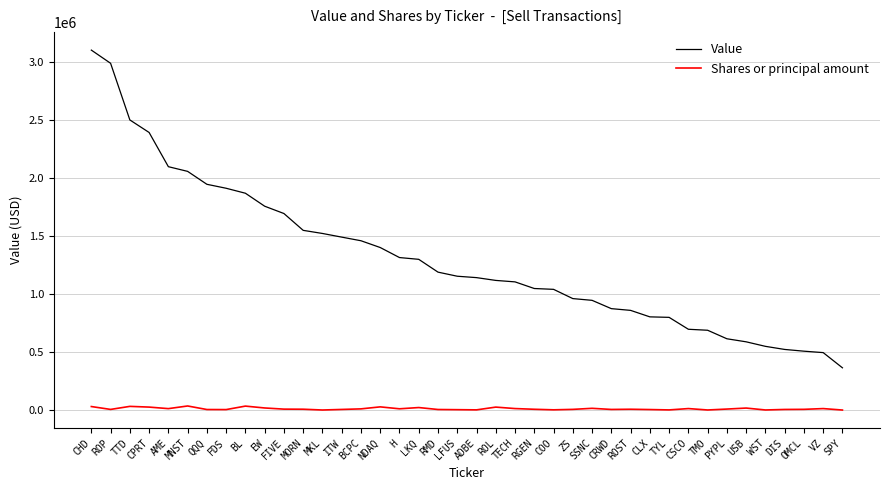

At FIVE, list the series in order from largest to smallest.

Value, Shares or principal amount